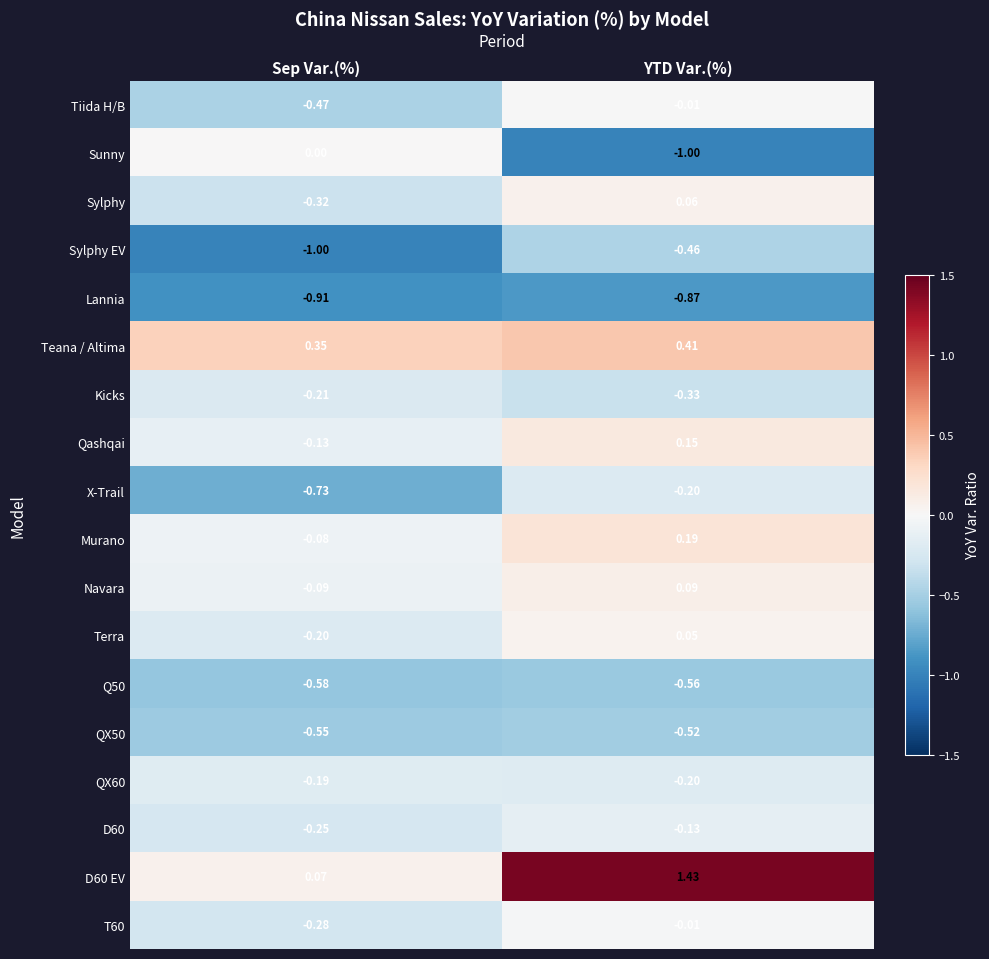

At how many categories does at least one series exceed 0?

2